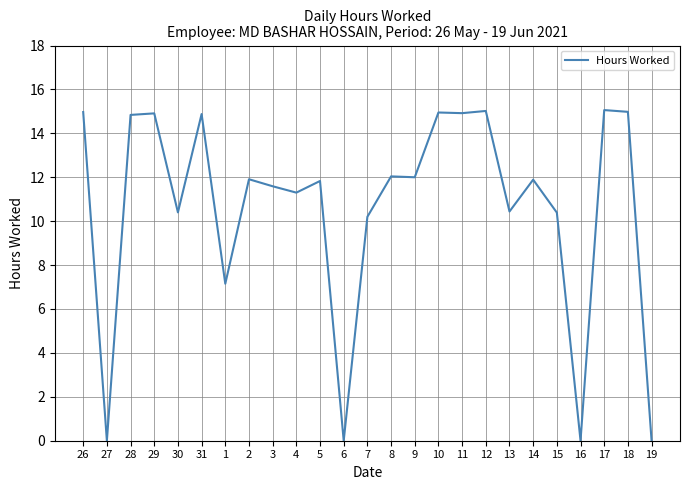

Between 5 and 6, which is larger?

5